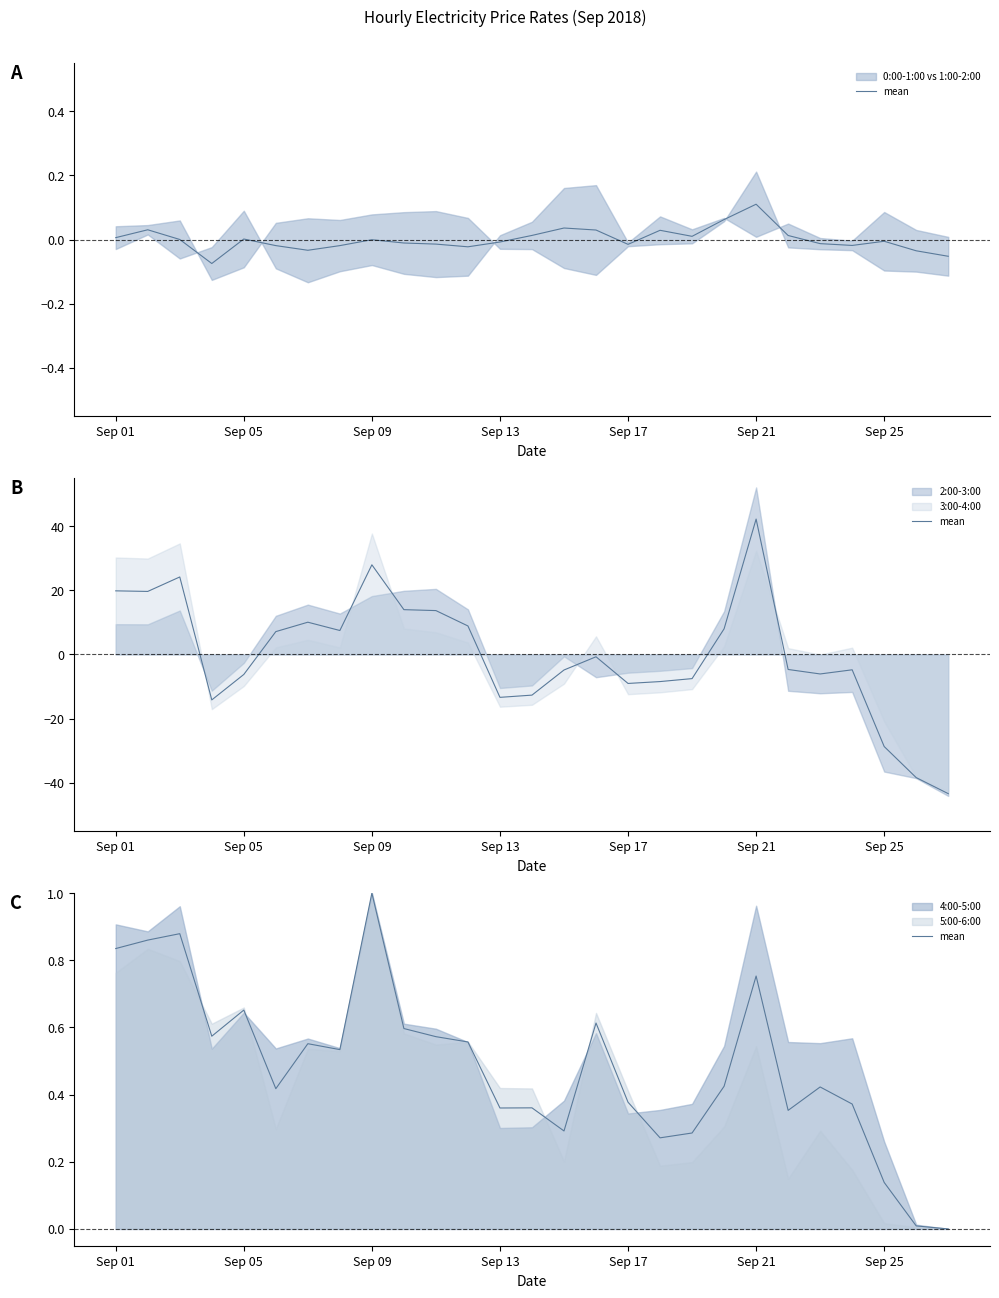

How many values exceed 0?

26